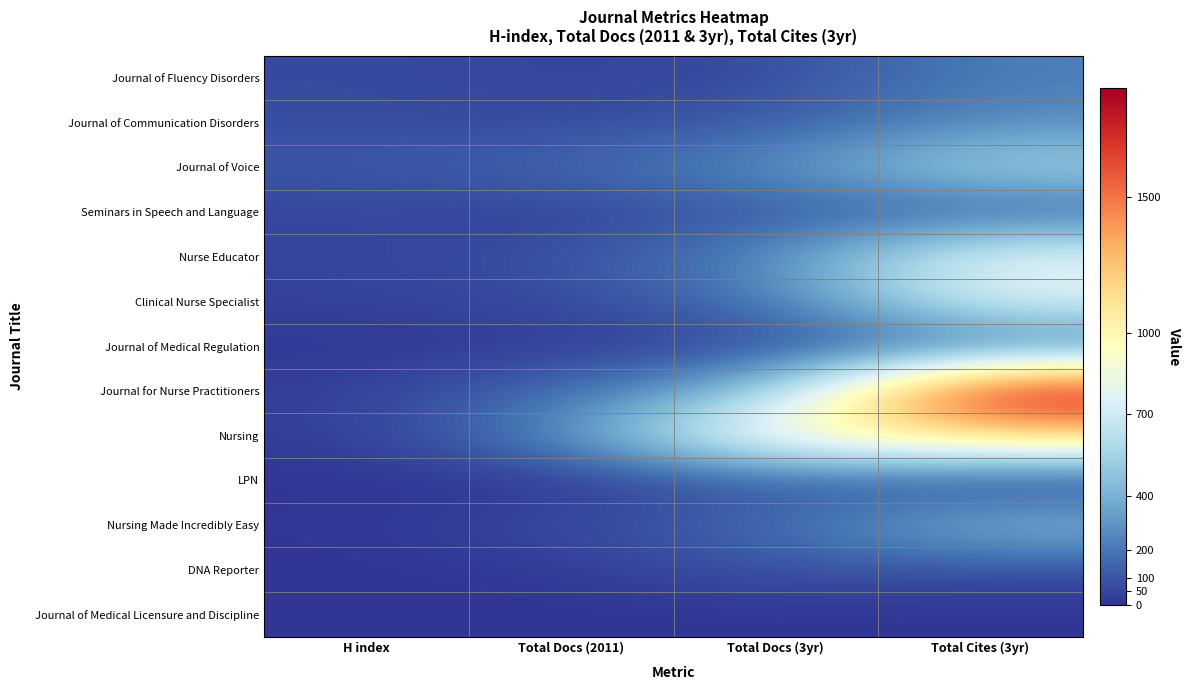

Which series has the largest total across all categories?

Journal for Nurse Practitioners